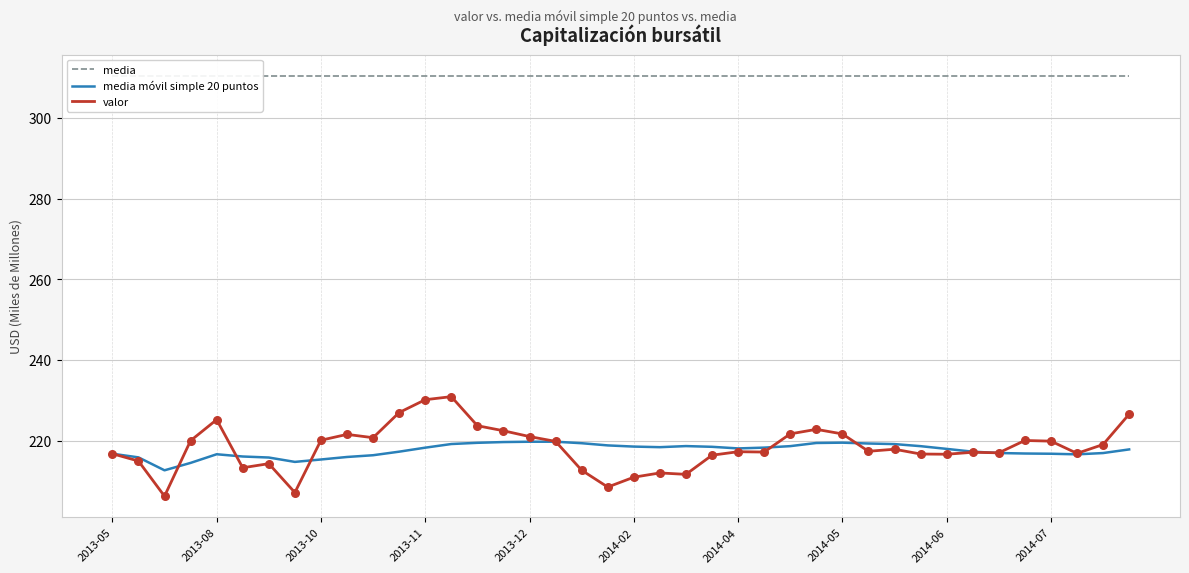

Is it true that media móvil simple 20 puntos equals 137.5 at 2014-04?

False